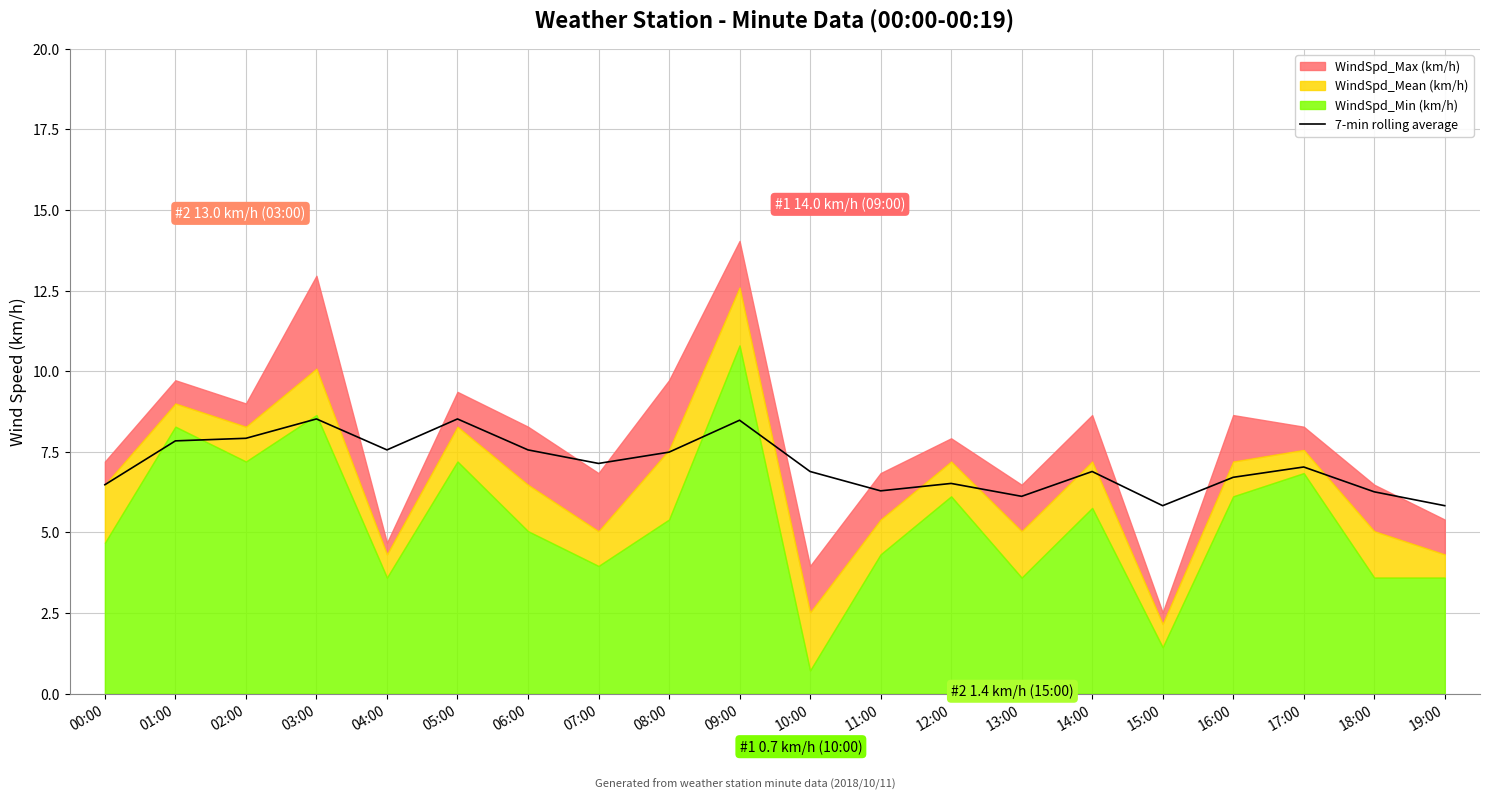

True or false: 7-min rolling average has a value of 8.5 at 05:00.

True